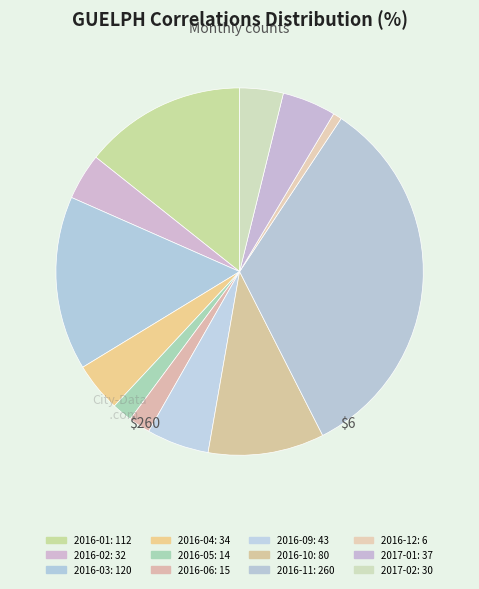

Approximately how many times larger is the value at 2016-04 compared to 2016-12?

5.7